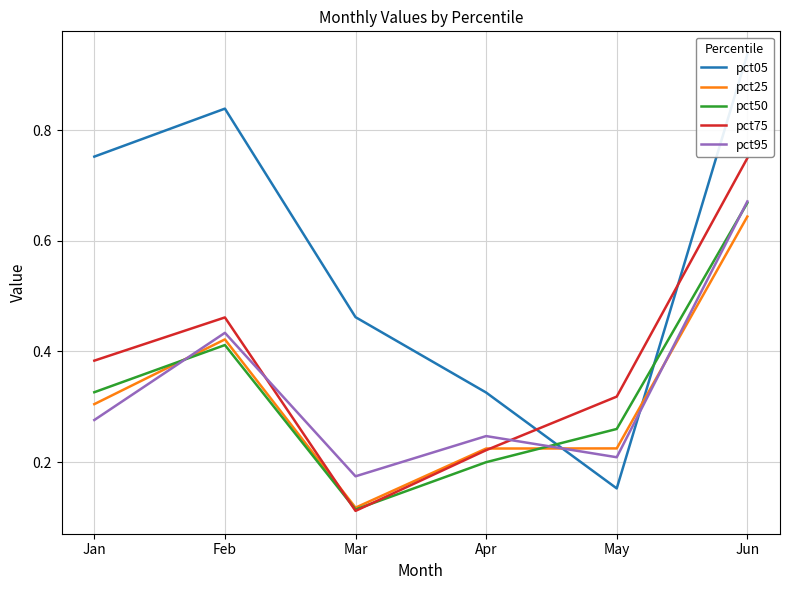

At which label is pct05 closest to 0?

May